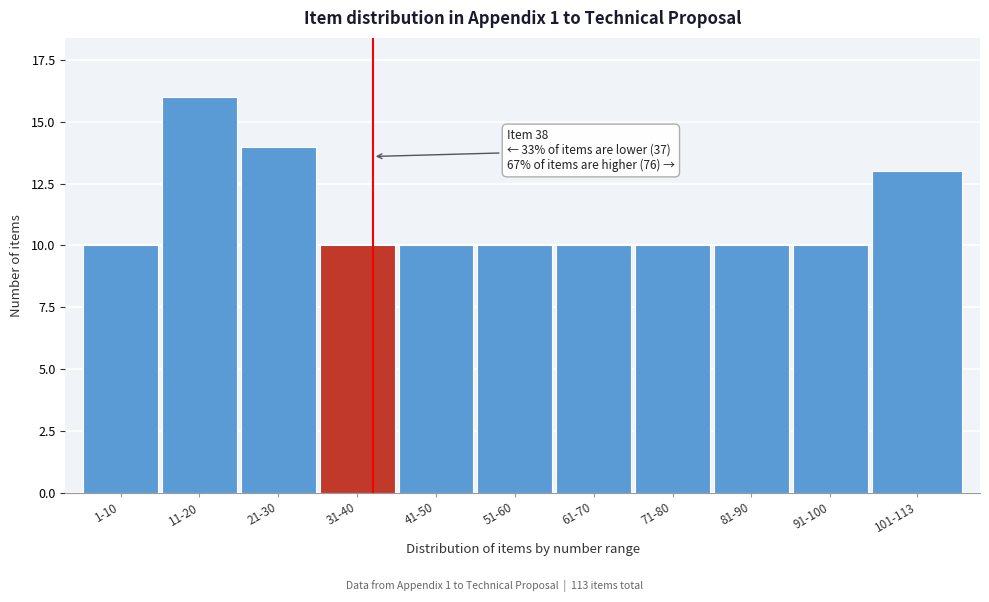

Reading right to left, transcribe all the data shown in this chart.

13	10	10	10	10	10	10	10	14	16	10